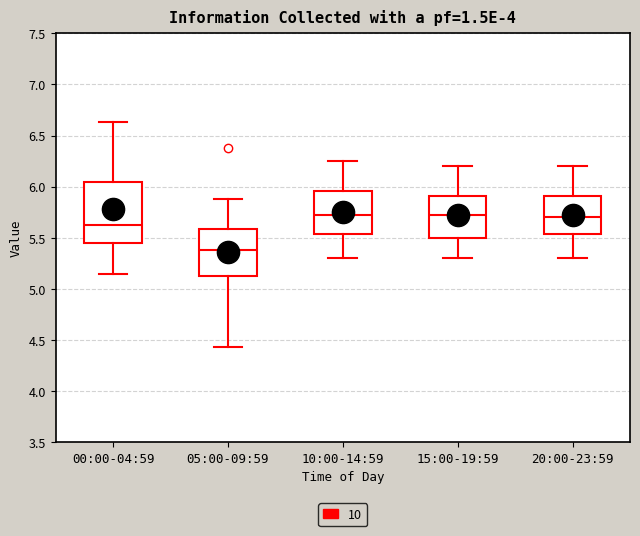

Where is the upper edge of the box for 00:00-04:59 on the y-axis? The values are not printed on the chart, so give them approximately, as read against the axis.

6.05